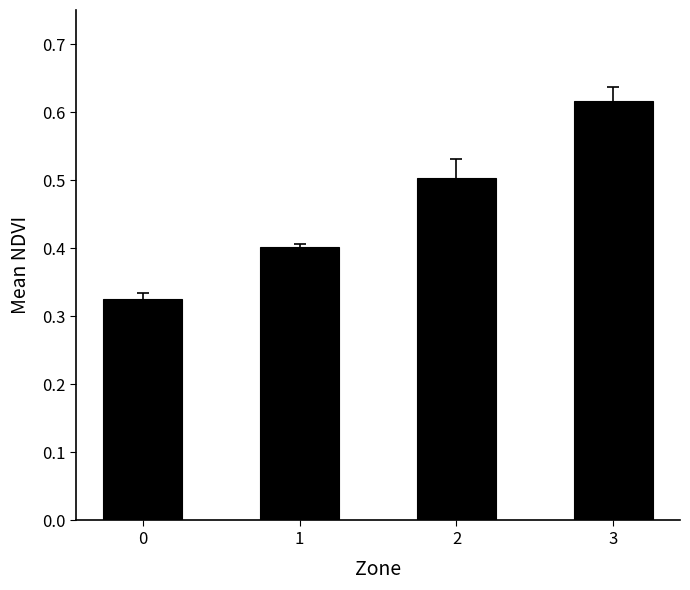

Which label corresponds to the largest value in the chart?

3